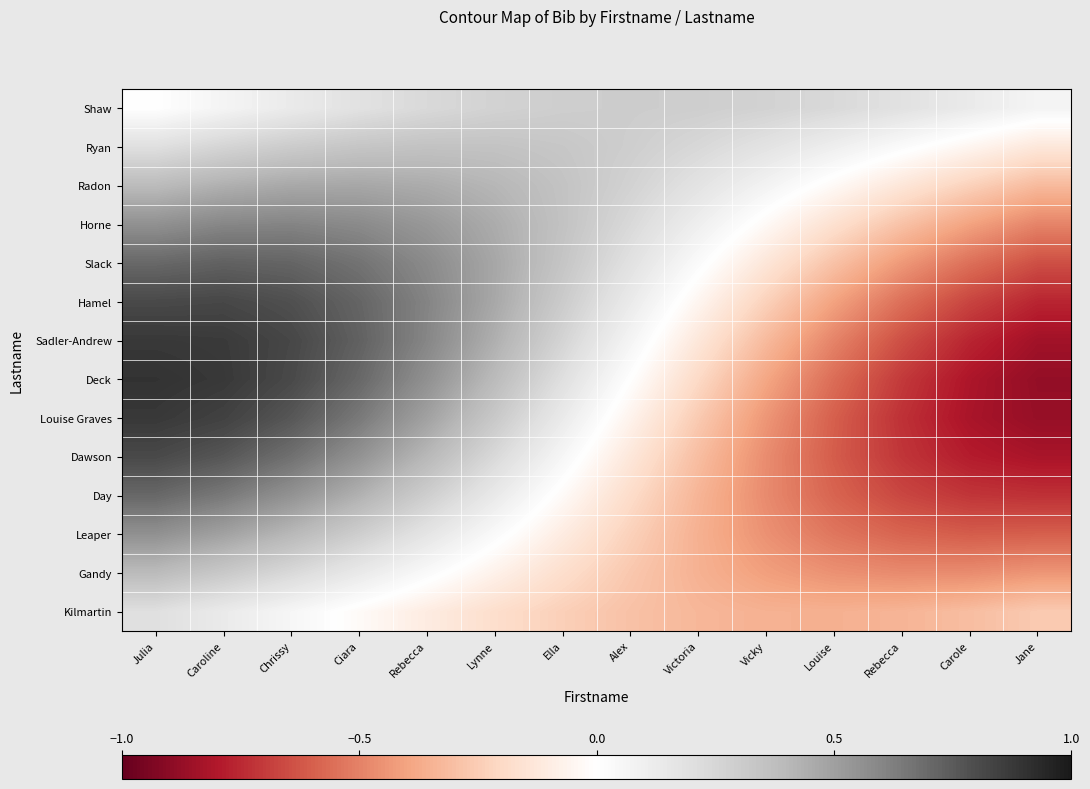

Reading left to right, list all the values displayed in this chart.

Shaw: Julia=0.0	Caroline=0.1	Chrissy=0.1	Ciara=0.2	Rebecca=0.2	Lynne=0.3	Ella=0.3	Alex=0.3	Victoria=0.3	Vicky=0.3	Louise=0.2	Rebecca=0.2	Carole=0.1	Jane=0.1
Ryan: Julia=0.2	Caroline=0.3	Chrissy=0.3	Ciara=0.3	Rebecca=0.4	Lynne=0.4	Ella=0.3	Alex=0.3	Victoria=0.2	Vicky=0.2	Louise=0.1	Rebecca=0.0	Carole=-0.1	Jane=-0.1
Radon: Julia=0.4	Caroline=0.4	Chrissy=0.5	Ciara=0.5	Rebecca=0.5	Lynne=0.4	Ella=0.4	Alex=0.3	Victoria=0.2	Vicky=0.1	Louise=-0.0	Rebecca=-0.1	Carole=-0.2	Jane=-0.3
Horne: Julia=0.6	Caroline=0.6	Chrissy=0.6	Ciara=0.6	Rebecca=0.5	Lynne=0.5	Ella=0.4	Alex=0.2	Victoria=0.1	Vicky=-0.0	Louise=-0.2	Rebecca=-0.3	Carole=-0.4	Jane=-0.5
Slack: Julia=0.7	Caroline=0.7	Chrissy=0.7	Ciara=0.7	Rebecca=0.6	Lynne=0.5	Ella=0.3	Alex=0.2	Victoria=0.0	Vicky=-0.1	Louise=-0.3	Rebecca=-0.4	Carole=-0.6	Jane=-0.6
Hamel: Julia=0.8	Caroline=0.8	Chrissy=0.8	Ciara=0.7	Rebecca=0.6	Lynne=0.5	Ella=0.3	Alex=0.1	Victoria=-0.1	Vicky=-0.2	Louise=-0.4	Rebecca=-0.6	Carole=-0.7	Jane=-0.8
Sadler-Andrew: Julia=0.9	Caroline=0.9	Chrissy=0.8	Ciara=0.7	Rebecca=0.6	Lynne=0.4	Ella=0.3	Alex=0.1	Victoria=-0.1	Vicky=-0.3	Louise=-0.5	Rebecca=-0.6	Carole=-0.8	Jane=-0.8
Deck: Julia=0.9	Caroline=0.9	Chrissy=0.8	Ciara=0.7	Rebecca=0.6	Lynne=0.4	Ella=0.2	Alex=0.0	Victoria=-0.2	Vicky=-0.4	Louise=-0.6	Rebecca=-0.7	Carole=-0.8	Jane=-0.9
Louise Graves: Julia=0.9	Caroline=0.8	Chrissy=0.8	Ciara=0.6	Rebecca=0.5	Lynne=0.3	Ella=0.1	Alex=-0.1	Victoria=-0.3	Vicky=-0.4	Louise=-0.6	Rebecca=-0.7	Carole=-0.8	Jane=-0.9
Dawson: Julia=0.8	Caroline=0.8	Chrissy=0.7	Ciara=0.6	Rebecca=0.4	Lynne=0.2	Ella=0.1	Alex=-0.1	Victoria=-0.3	Vicky=-0.5	Louise=-0.6	Rebecca=-0.7	Carole=-0.8	Jane=-0.8
Day: Julia=0.7	Caroline=0.6	Chrissy=0.6	Ciara=0.4	Rebecca=0.3	Lynne=0.1	Ella=-0.0	Alex=-0.2	Victoria=-0.3	Vicky=-0.5	Louise=-0.6	Rebecca=-0.7	Carole=-0.7	Jane=-0.7
Leaper: Julia=0.6	Caroline=0.5	Chrissy=0.4	Ciara=0.3	Rebecca=0.2	Lynne=0.0	Ella=-0.1	Alex=-0.2	Victoria=-0.4	Vicky=-0.5	Louise=-0.5	Rebecca=-0.6	Carole=-0.6	Jane=-0.6
Gandy: Julia=0.4	Caroline=0.3	Chrissy=0.2	Ciara=0.1	Rebecca=0.0	Lynne=-0.1	Ella=-0.2	Alex=-0.3	Victoria=-0.4	Vicky=-0.4	Louise=-0.5	Rebecca=-0.5	Carole=-0.5	Jane=-0.4
Kilmartin: Julia=0.2	Caroline=0.1	Chrissy=0.1	Ciara=-0.0	Rebecca=-0.1	Lynne=-0.2	Ella=-0.2	Alex=-0.3	Victoria=-0.3	Vicky=-0.4	Louise=-0.4	Rebecca=-0.3	Carole=-0.3	Jane=-0.3